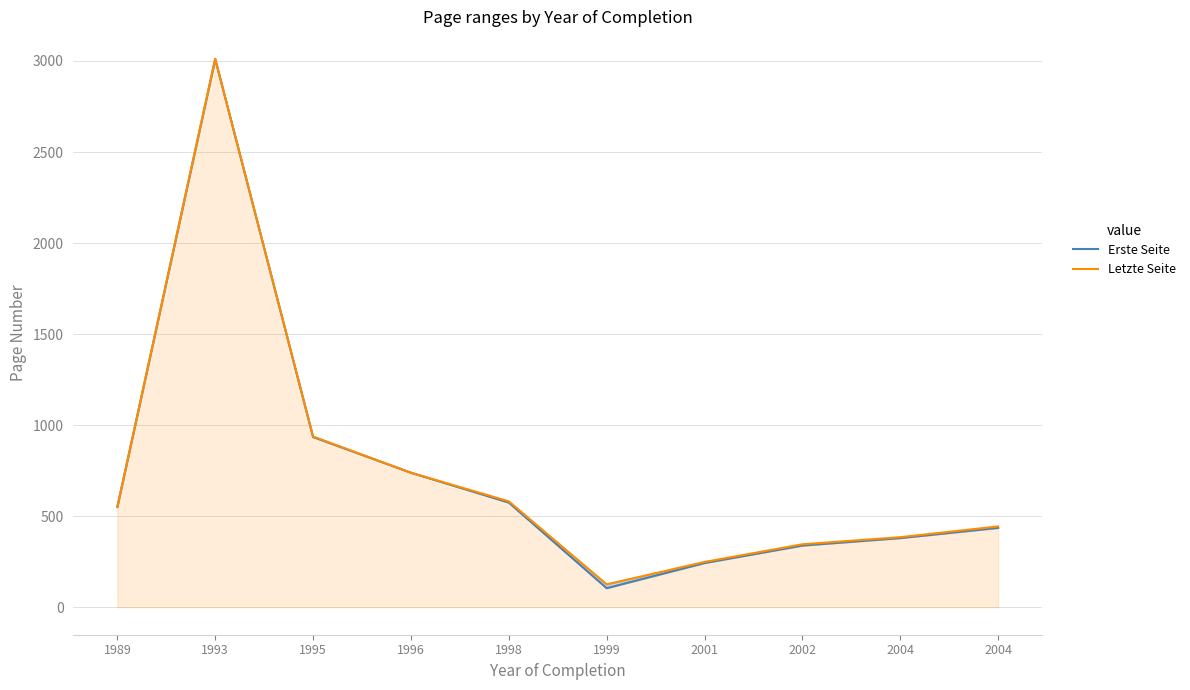

How many series are shown in this chart?

2